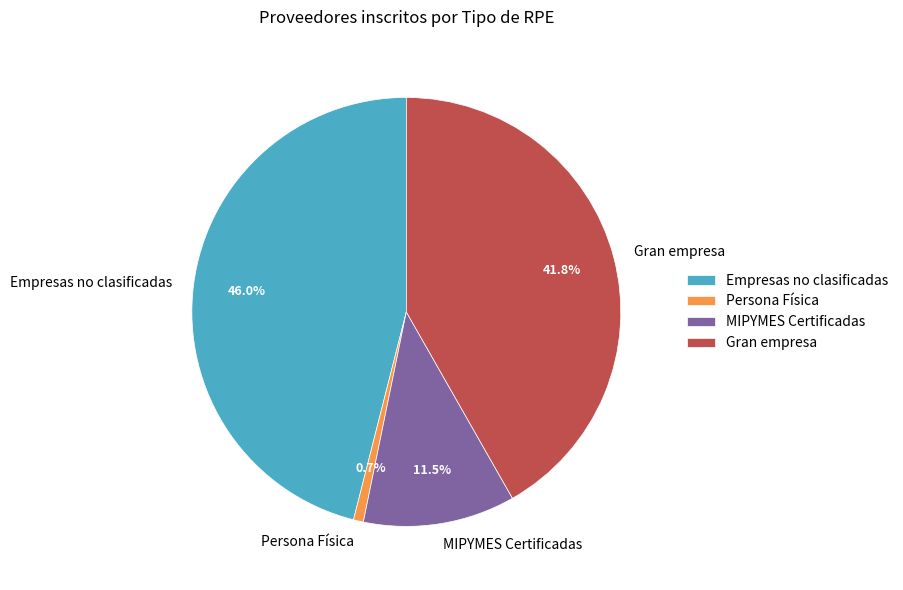

Do MIPYMES Certificadas and Persona Física together represent more than half of the pie?

No